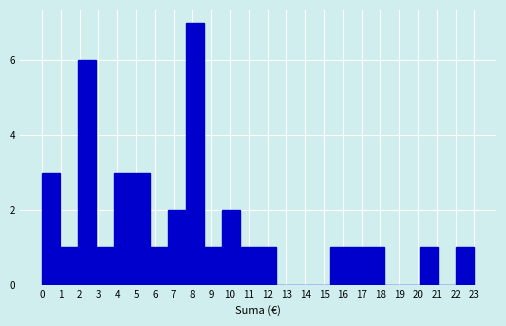

Reading left to right, extract all data points from this chart.

0=3	1=1	2=6	3=1	4=3	5=3	6=1	7=2	8=7	9=1	10=2	11=1	12=1	13=0	14=0	15=0	16=1	17=1	18=1	19=0	20=0	21=1	22=0	23=1